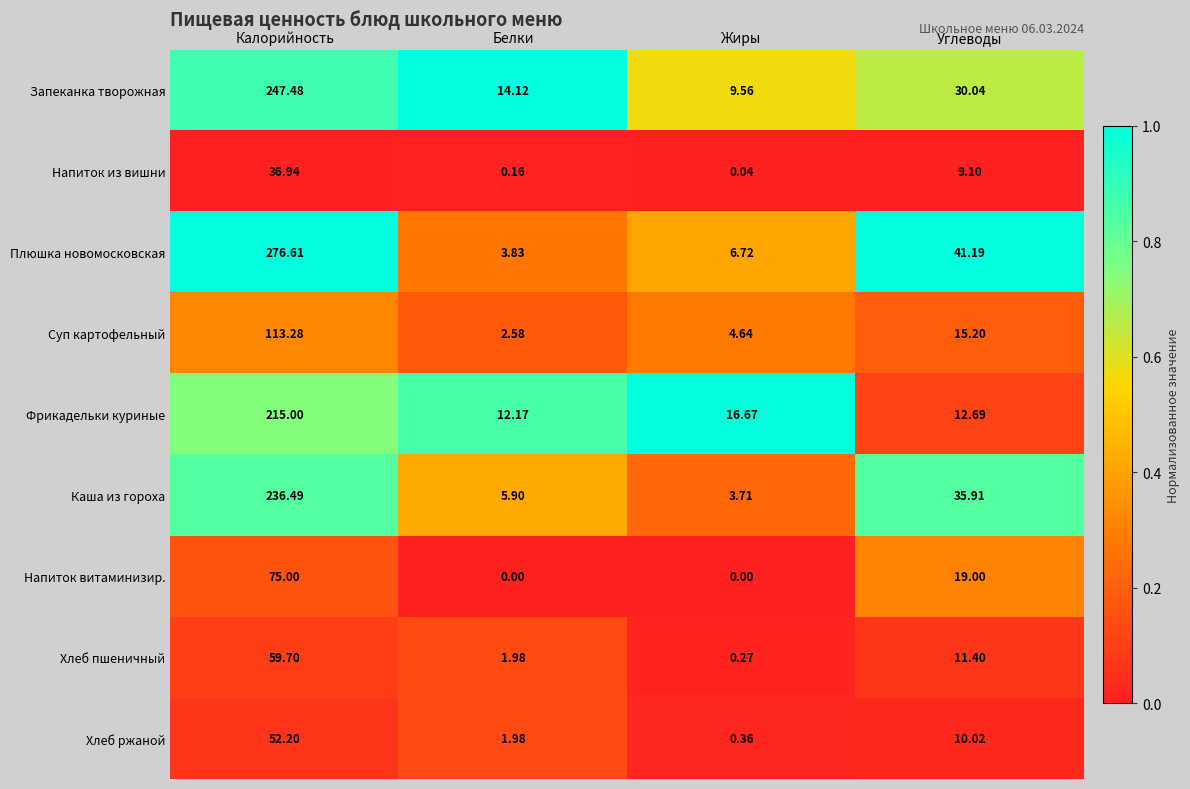

Which series changed the most between Белки and Углеводы?

Плюшка новомосковская